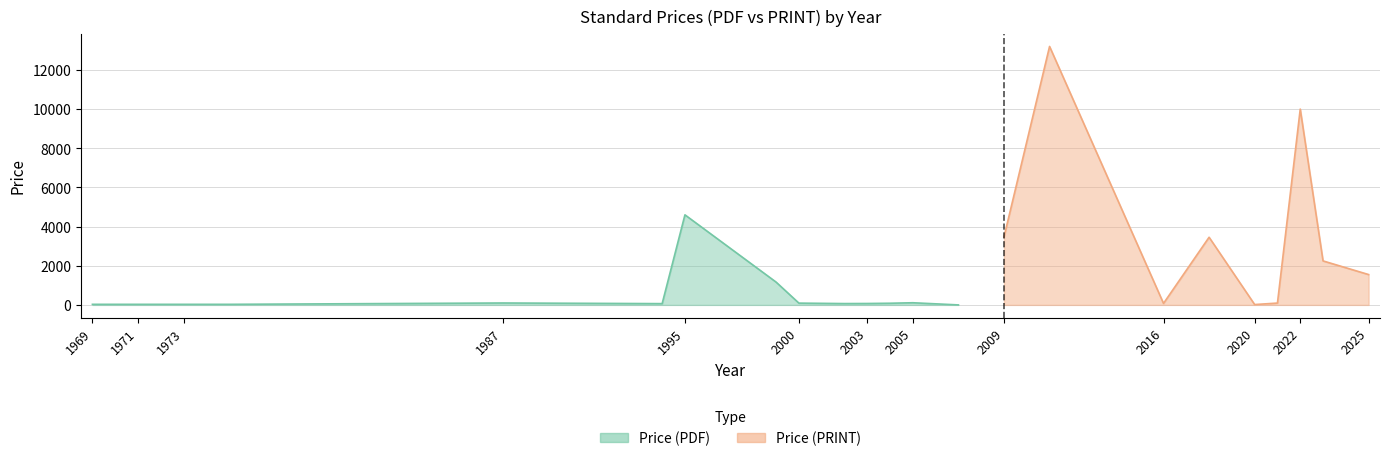

Is it true that Price (PDF) equals 41.8 at 2003?

False